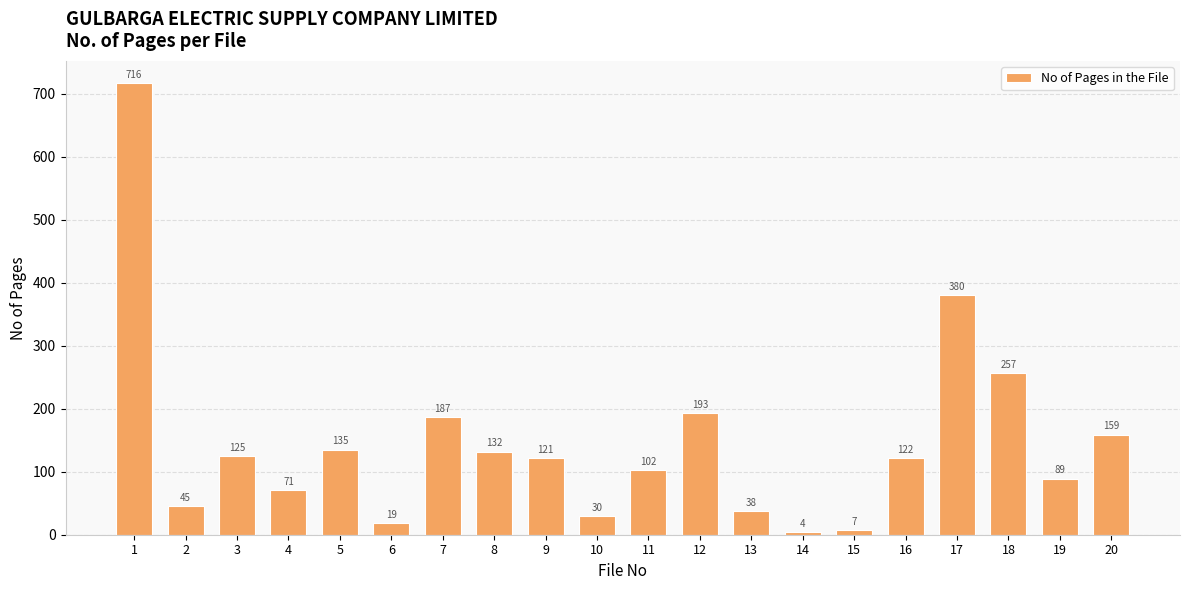

How many distinct data groups are displayed?

1